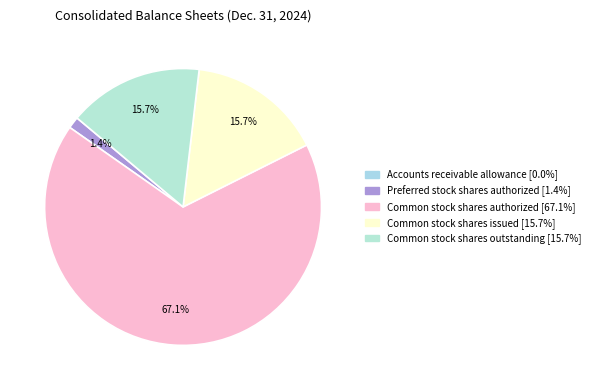

To the nearest percent, what is the average slice percentage?

20%